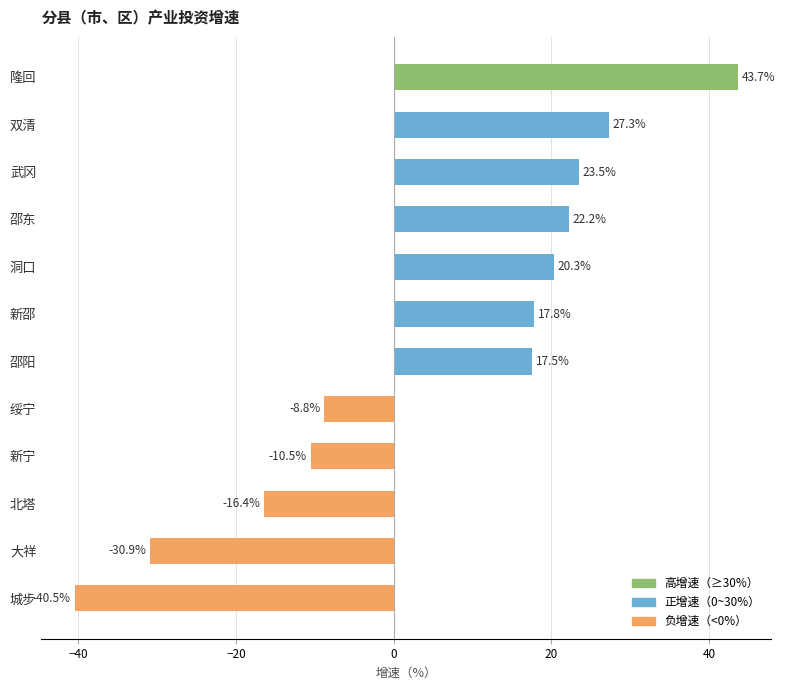

Count the number of data series in this chart.

1